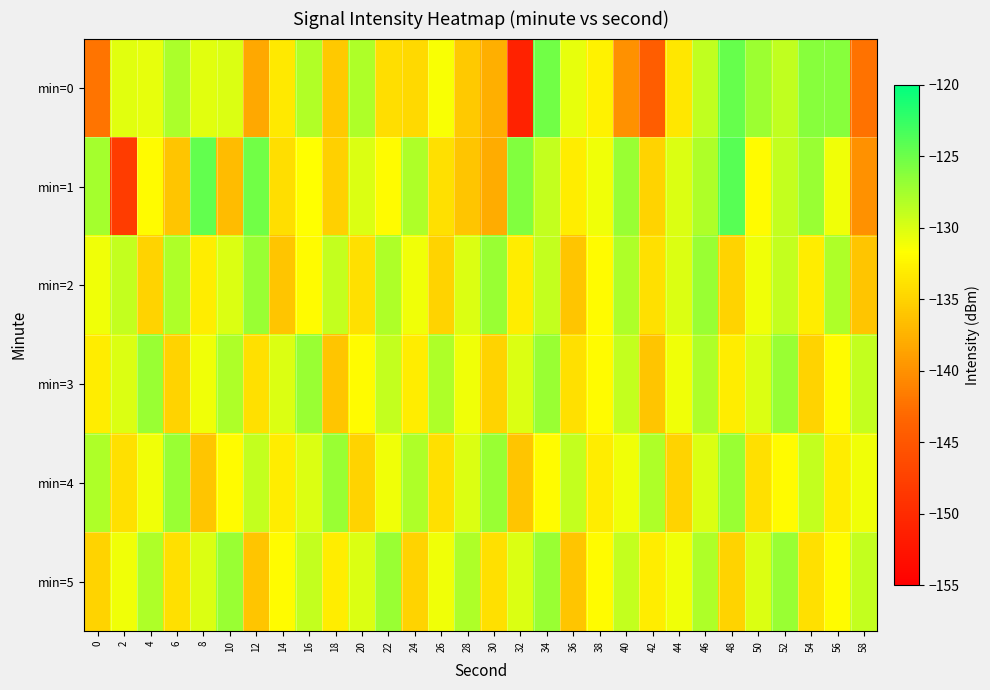

Count the number of data series in this chart.

6